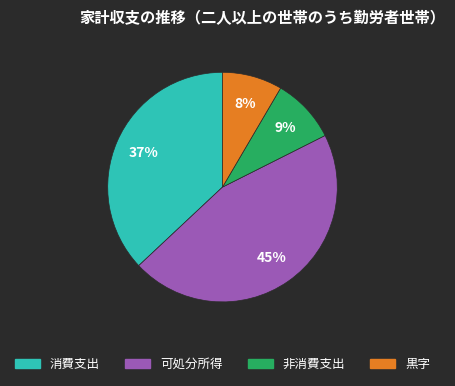

To the nearest percent, what portion does 非消費支出 represent?

9%